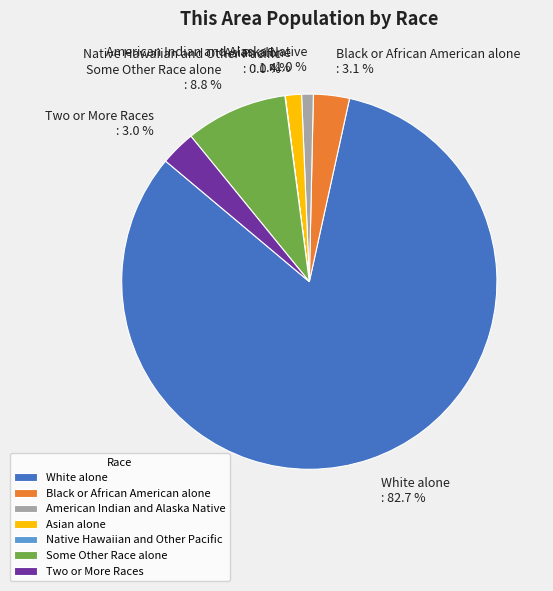

What is the total percentage of White alone and Some Other Race alone?

91.5%